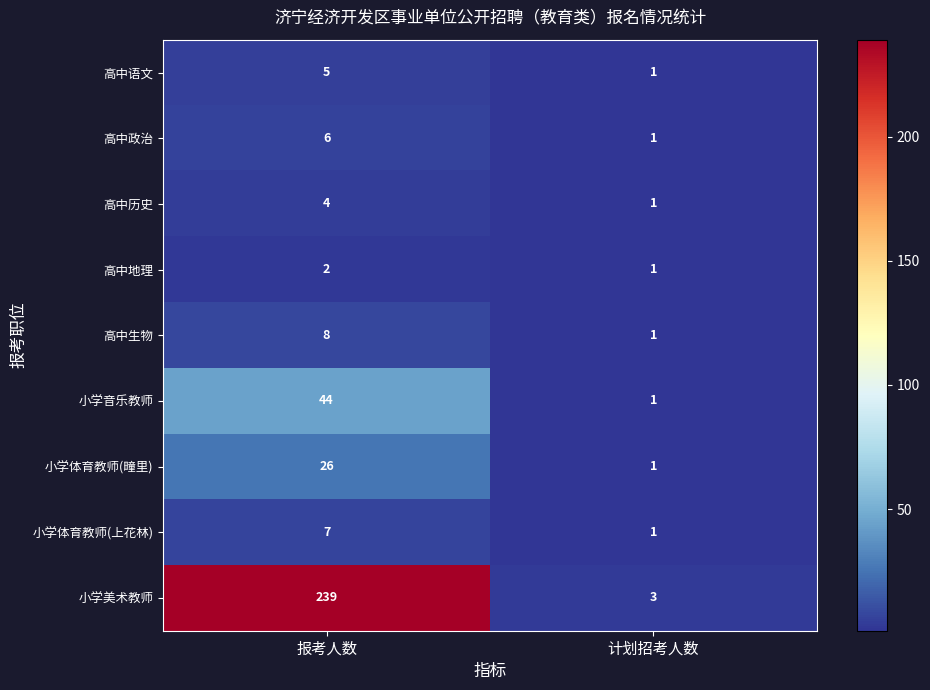

At which category is the sum across all series the highest?

报考人数